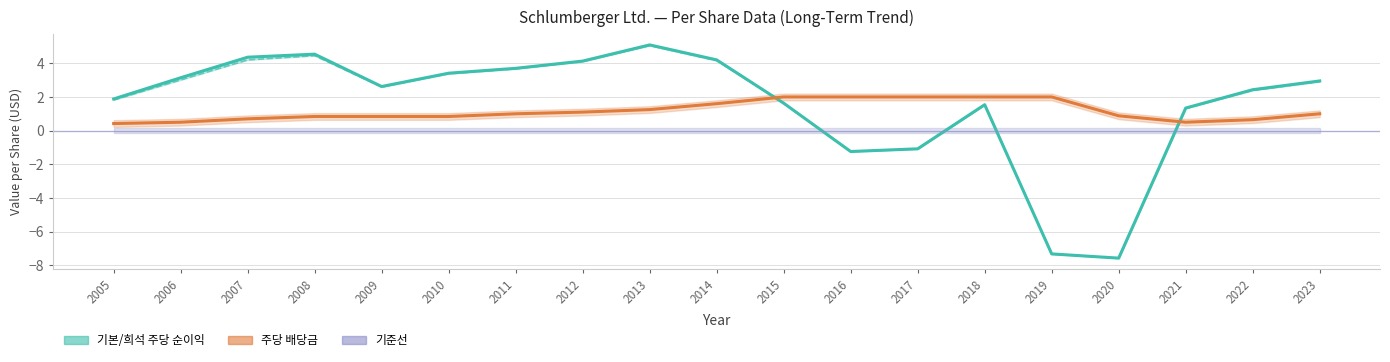

Which category has the lowest value in the 주당 배당금 series?

2005